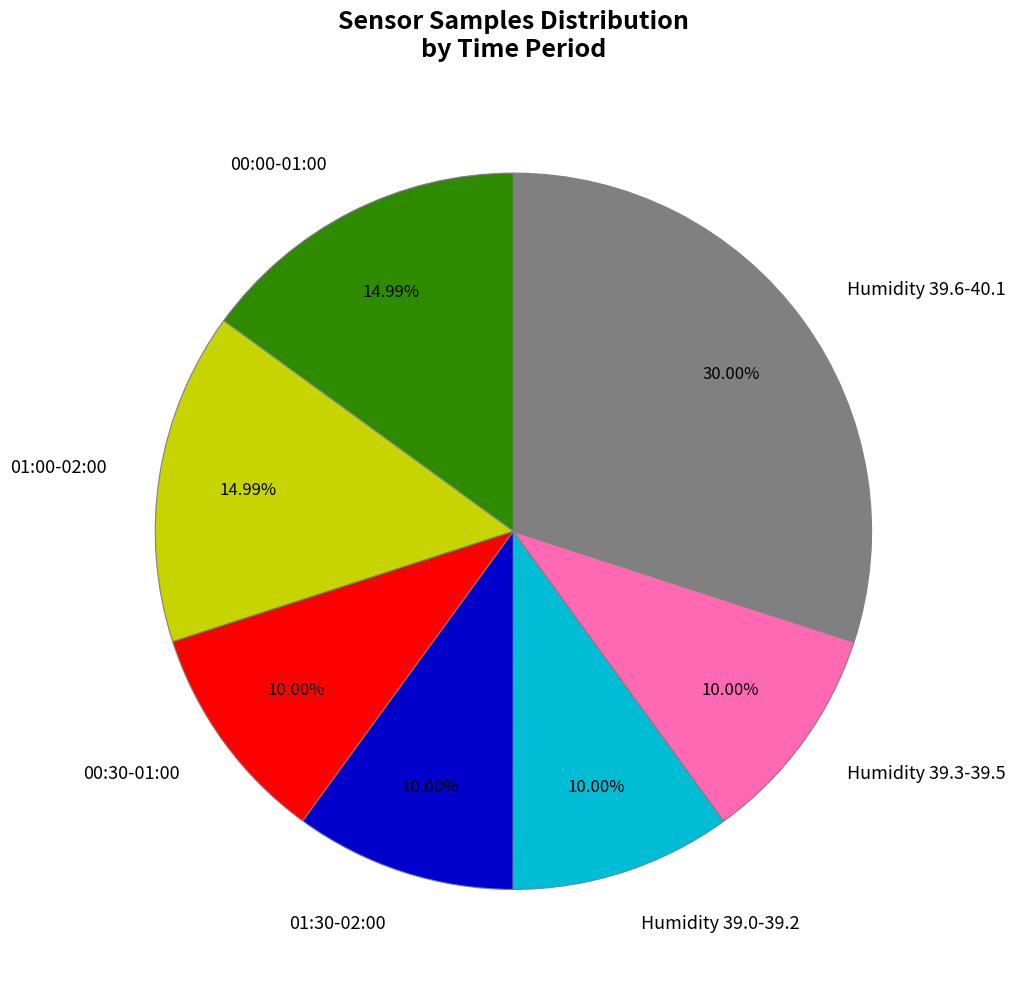

Do 01:00-02:00 and Humidity 39.0-39.2 together represent more than half of the pie?

No